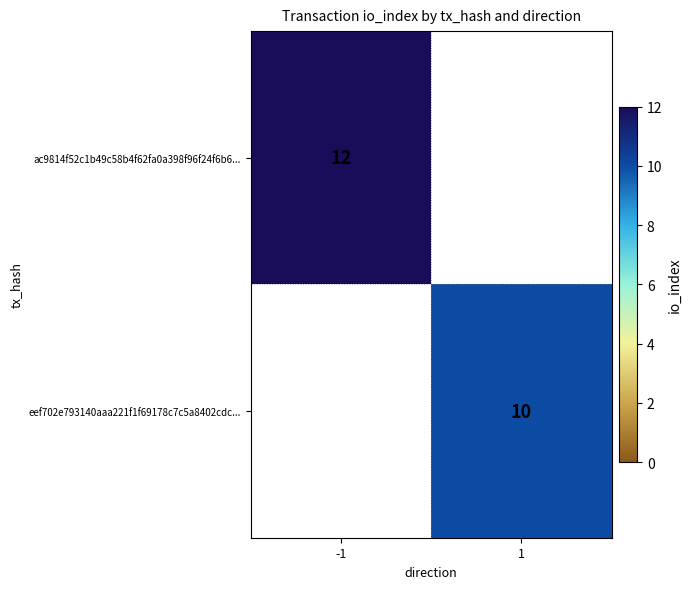

The value of ac9814f52c1b49c58b4f62fa0a398f96f24f6b6... at -1 is 7. True or false?

False